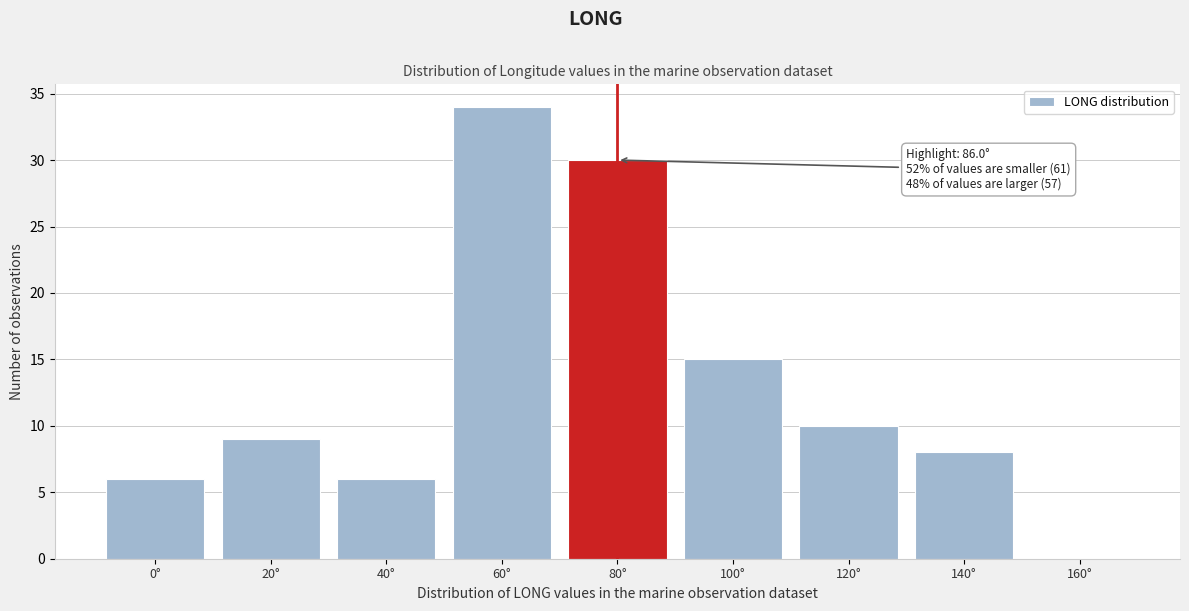

Reading left to right, extract all data points from this chart.

0°=6	20°=9	40°=6	60°=34	80°=30	100°=15	120°=10	140°=8	160°=0